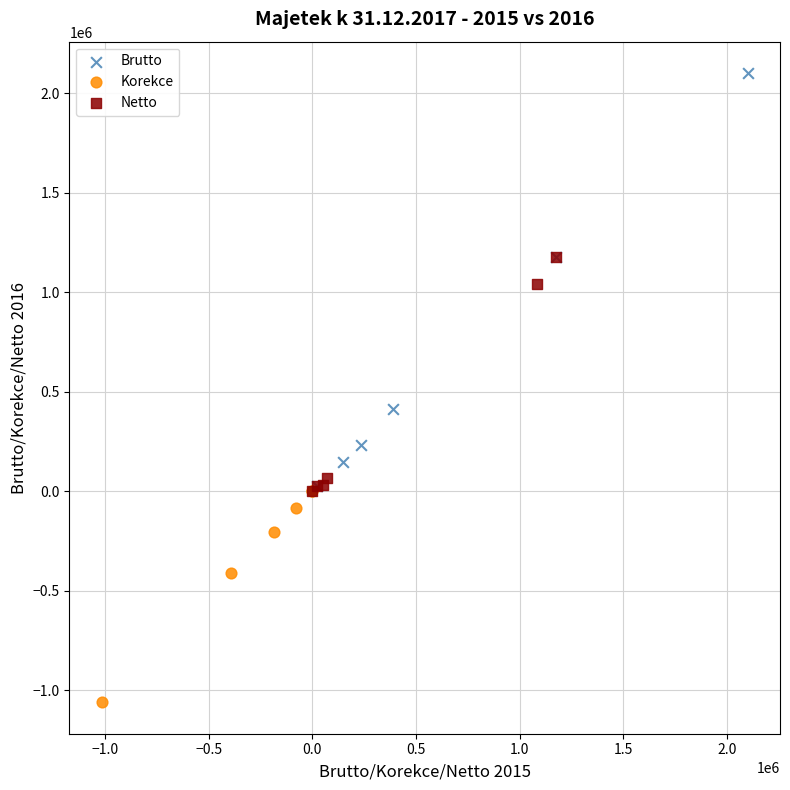

Which series has the widest spread of Y values?

Brutto